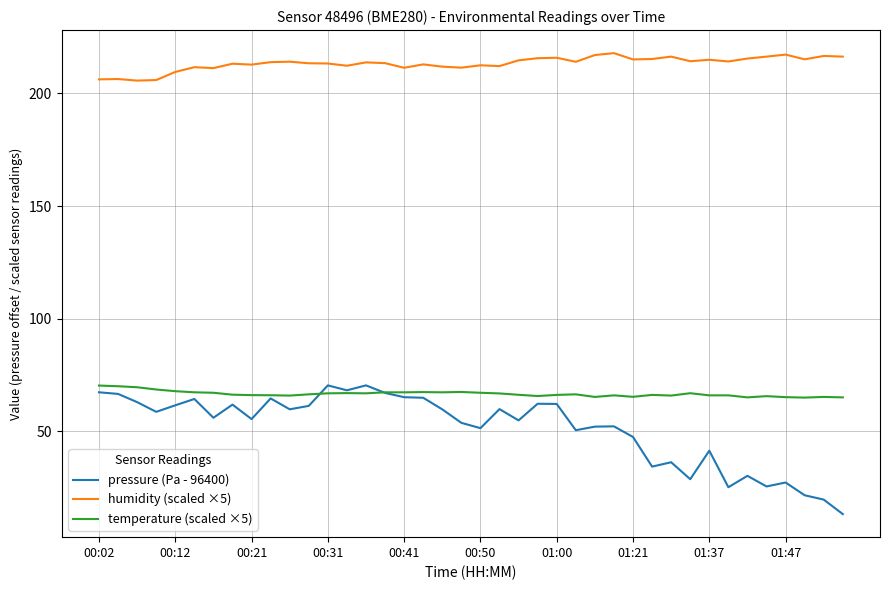

True or false: temperature (scaled ×5) and humidity (scaled ×5) cross at least once.

False